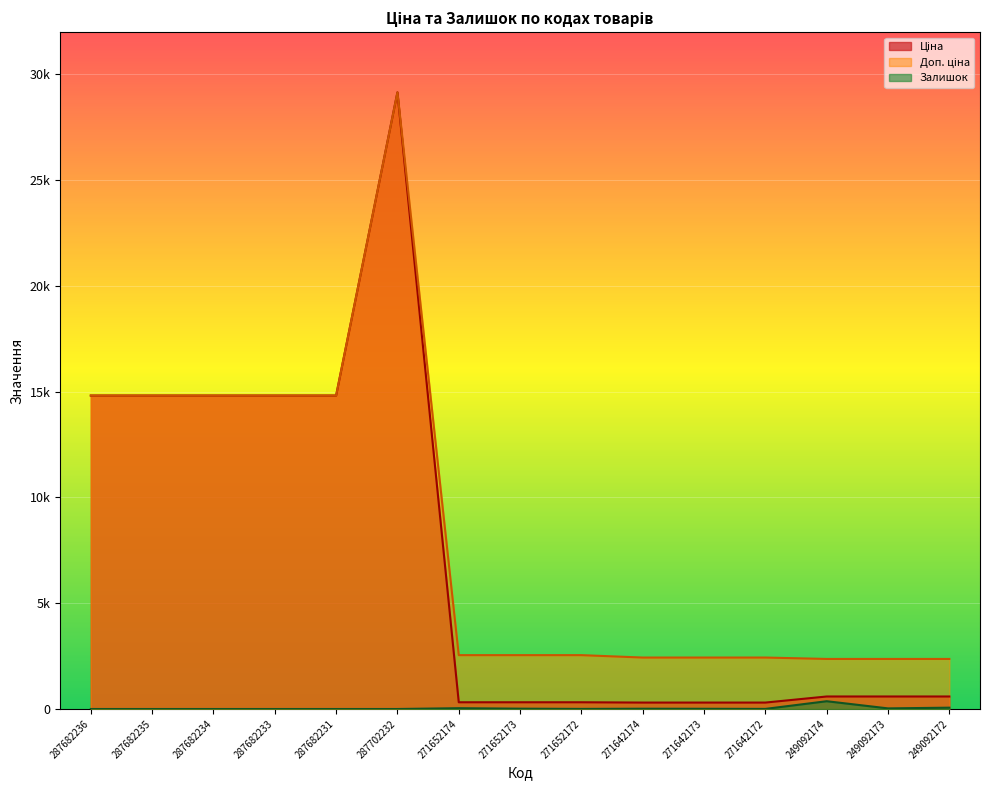

Which category has the highest value in the Доп. ціна series?

287702232